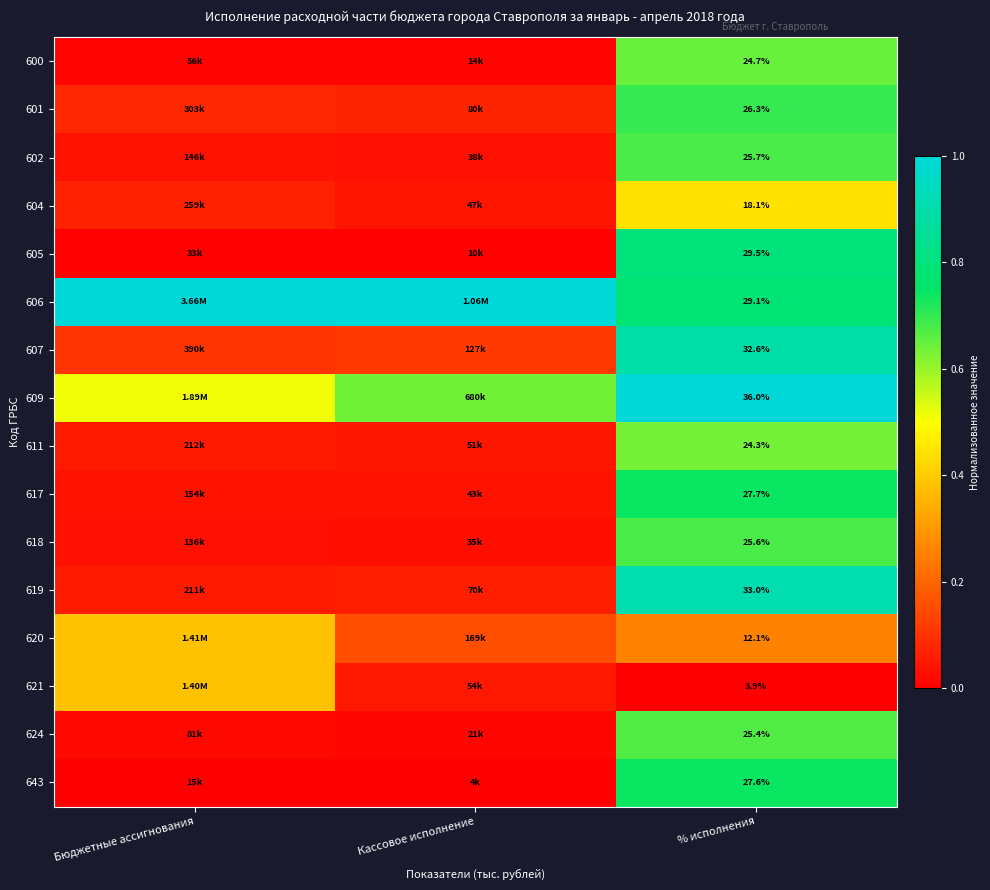

Between Кассовое исполнение and Бюджетные ассигнования, which is larger?

Бюджетные ассигнования